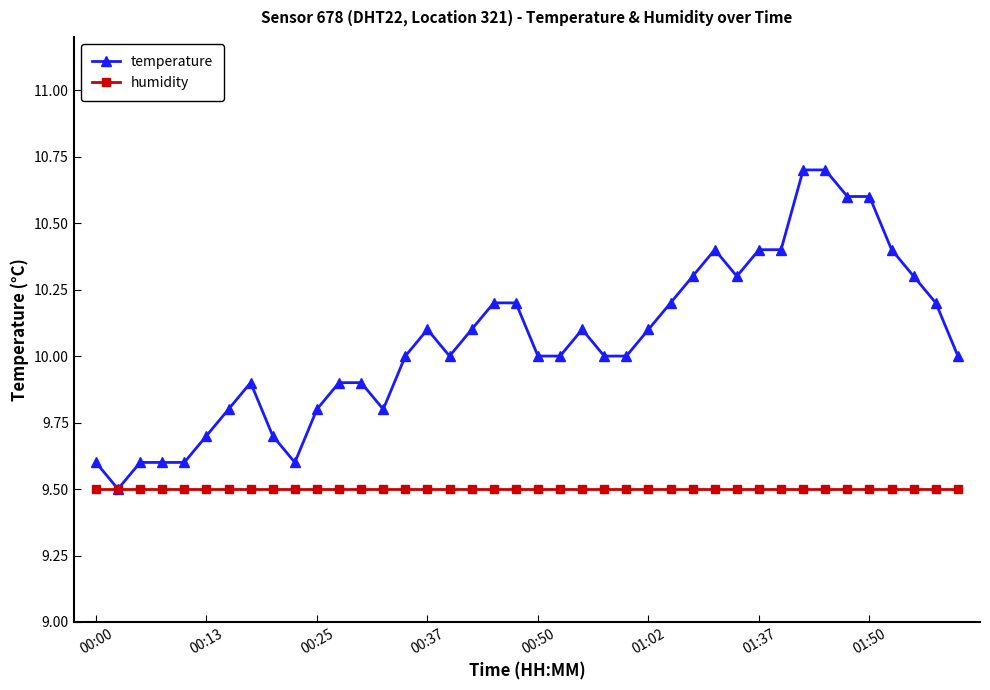

Which series has the widest spread of values?

temperature